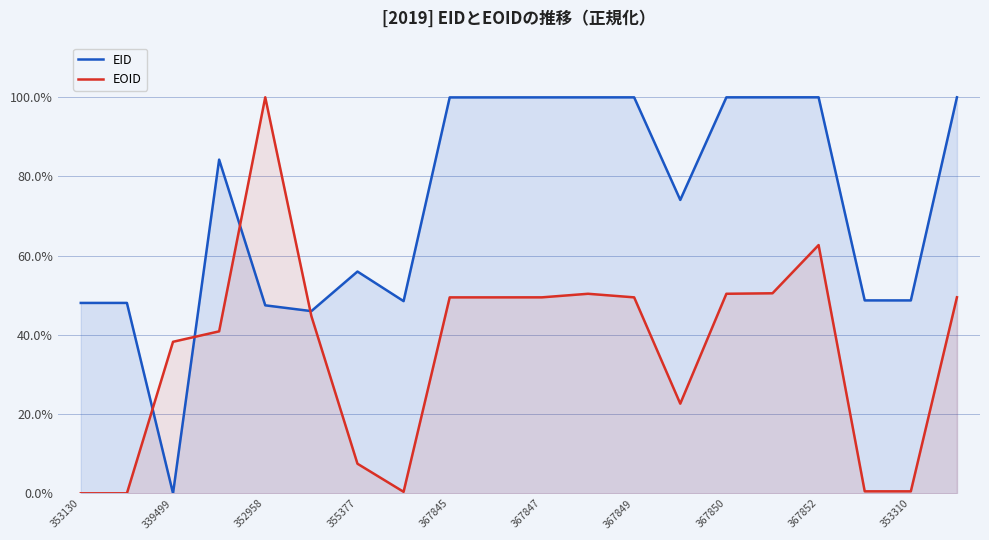

What is the total value across all series at 367852?

162.7